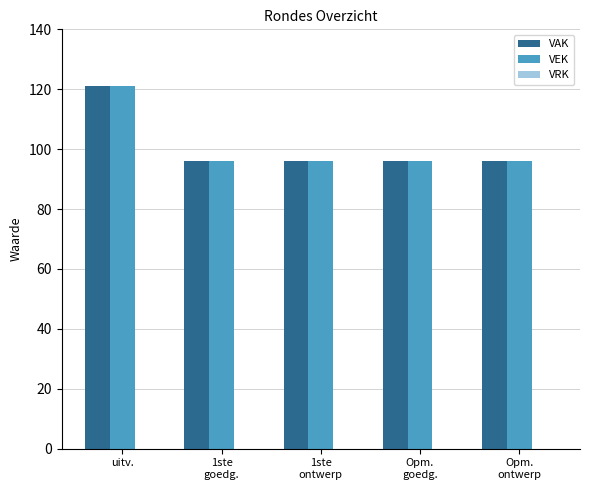

What is the sum of the VEK values at Opm.
ontwerp and uitv.?

217